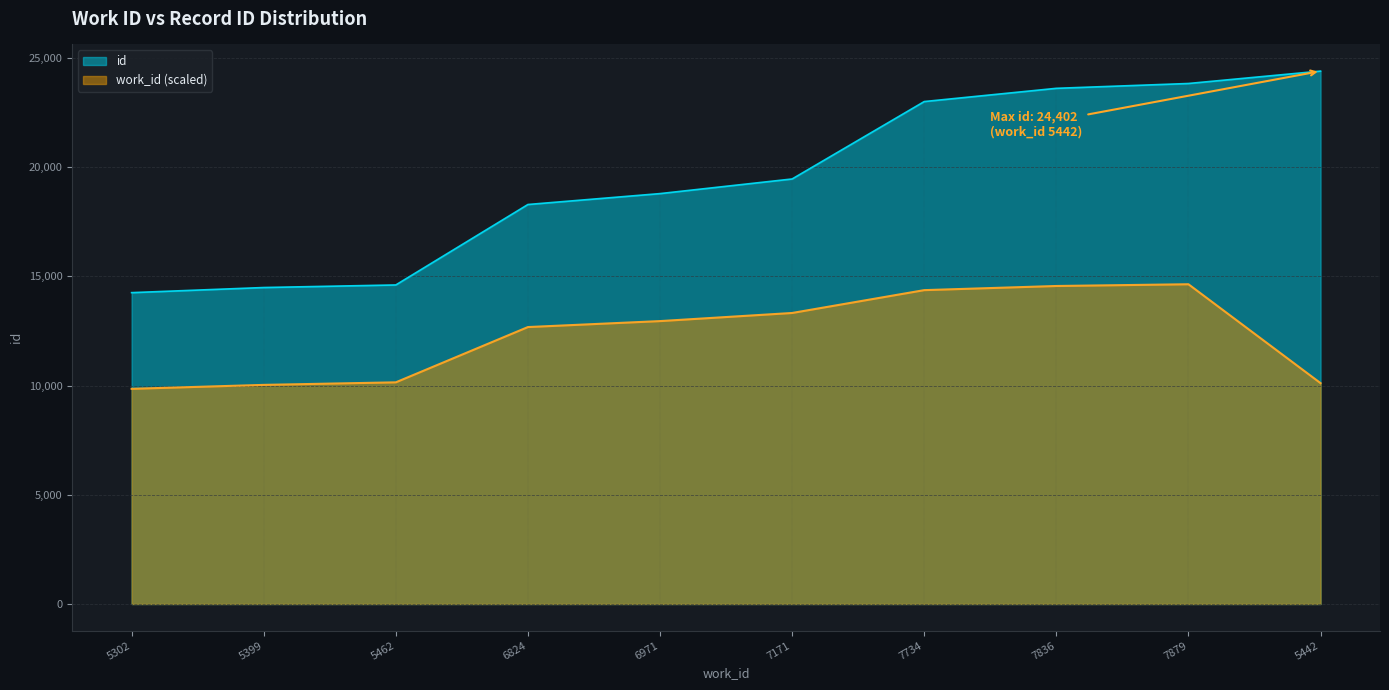

What is the total value across all series at 5399?

24523.7